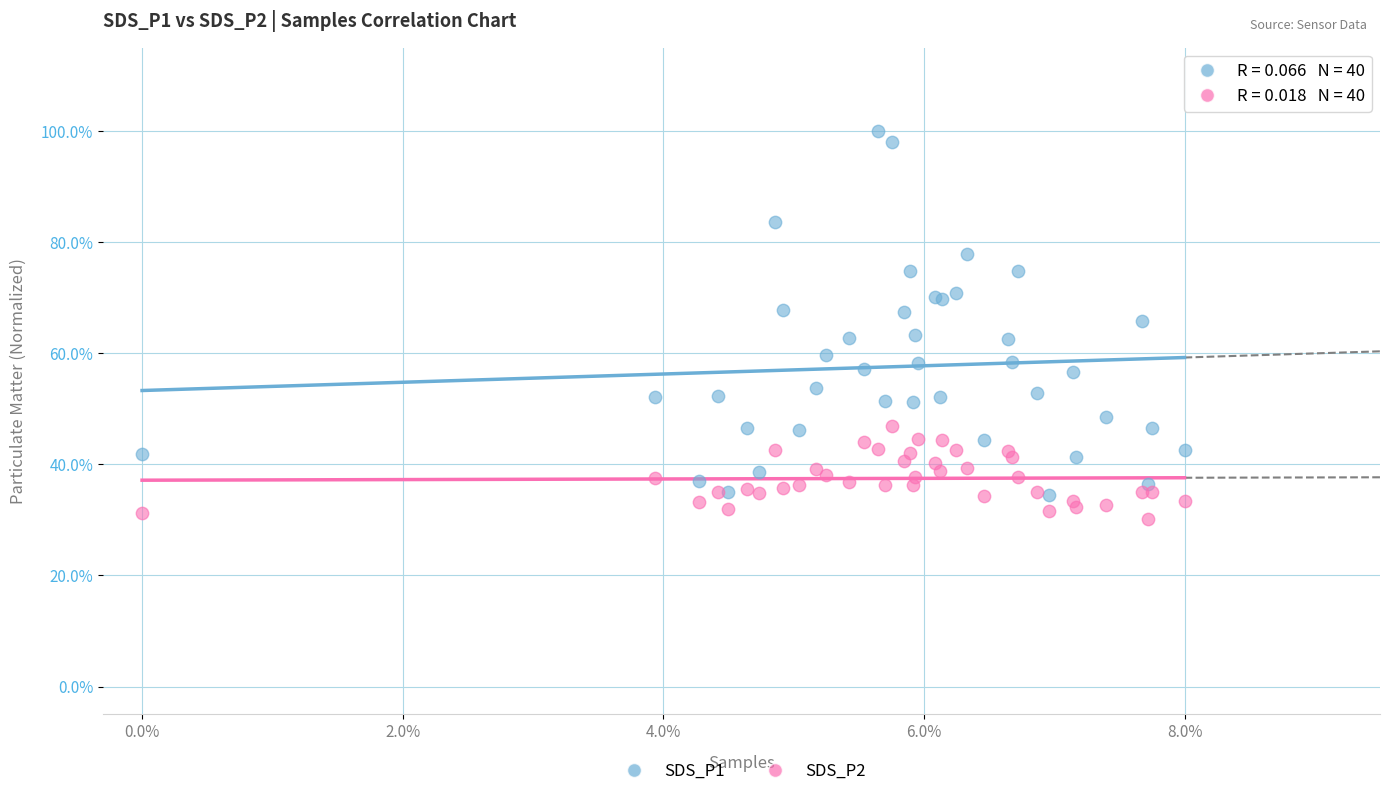

Which series contains the highest Y value?

SDS_P1